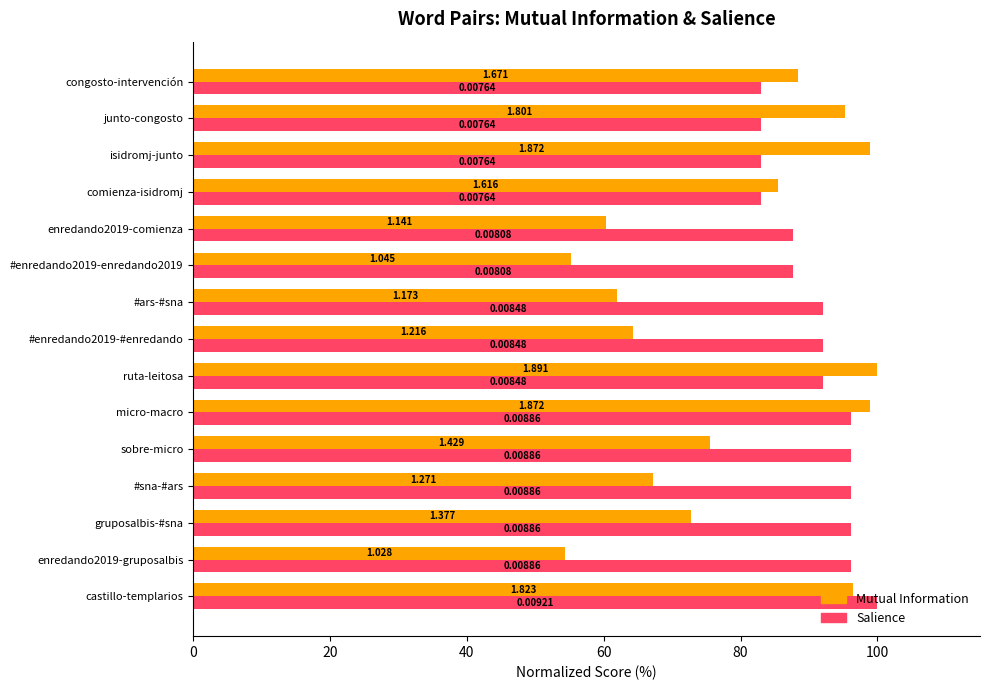

What are all the series names shown in the legend?

Mutual Information, Salience